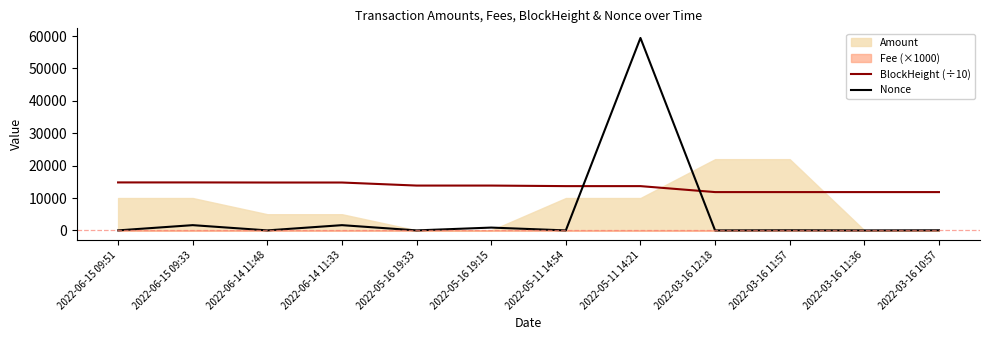

What is the label of the 12th point from the right?

2022-06-15 09:51